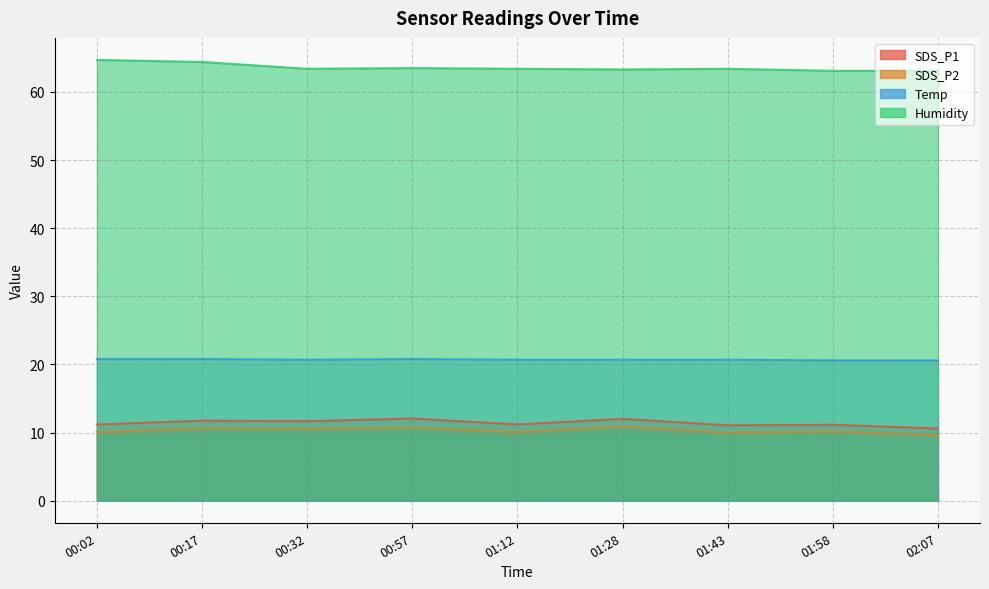

What is the total value across all series at 00:02?

106.8